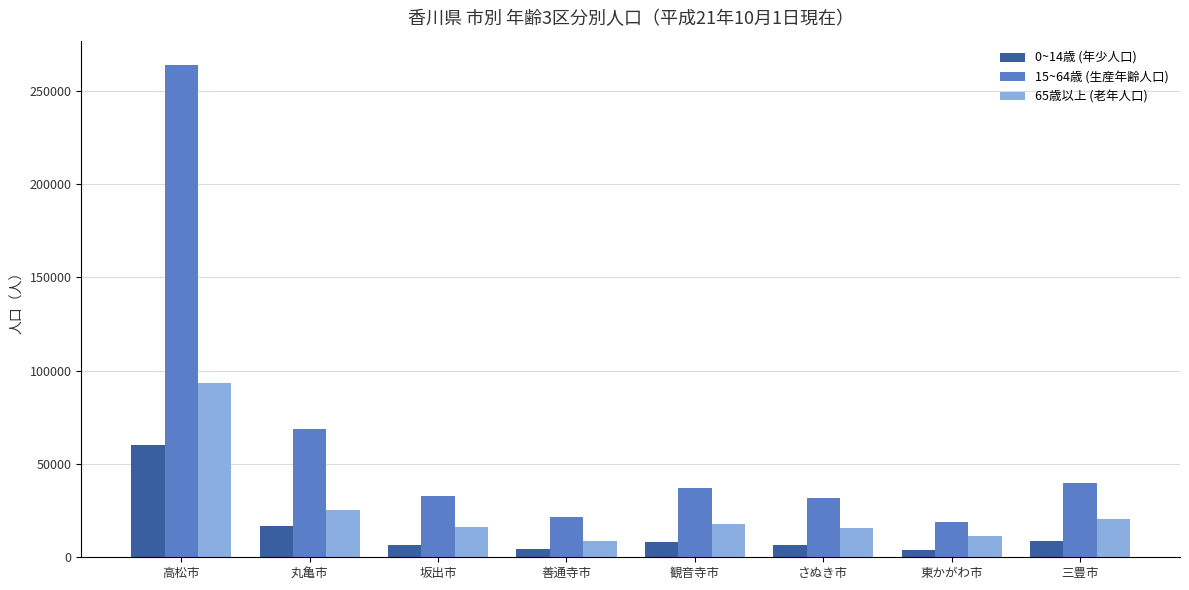

List the series in order of their peak value, lowest first.

0~14歳 (年少人口), 65歳以上 (老年人口), 15~64歳 (生産年齢人口)